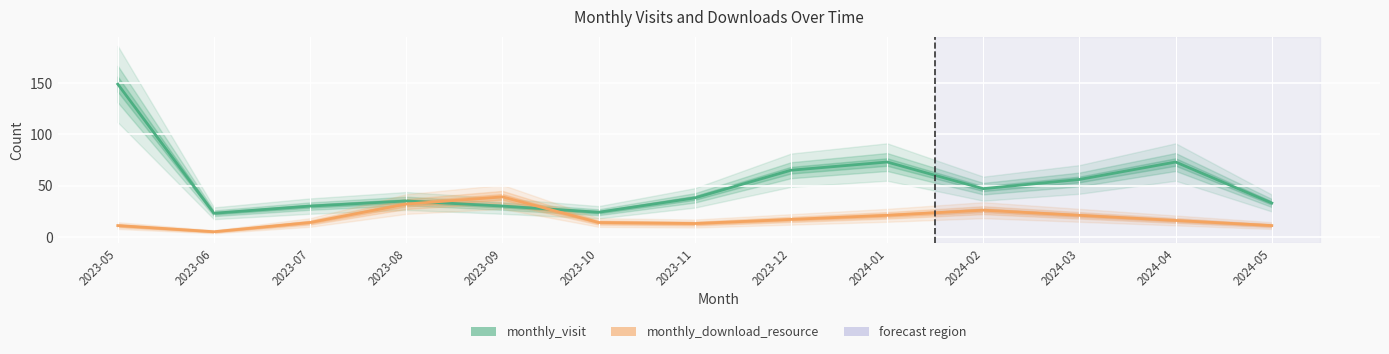

Which category has the highest value across all series?

2023-05